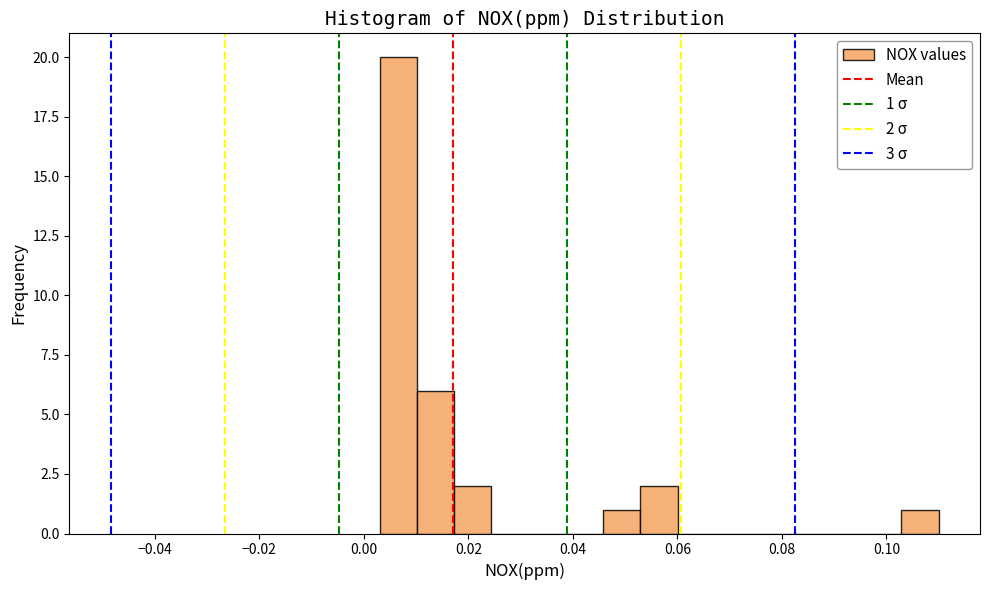

Around what value on the x-axis is the tallest bar? Give the approximate position of its centre, as read against the axis.

0.006